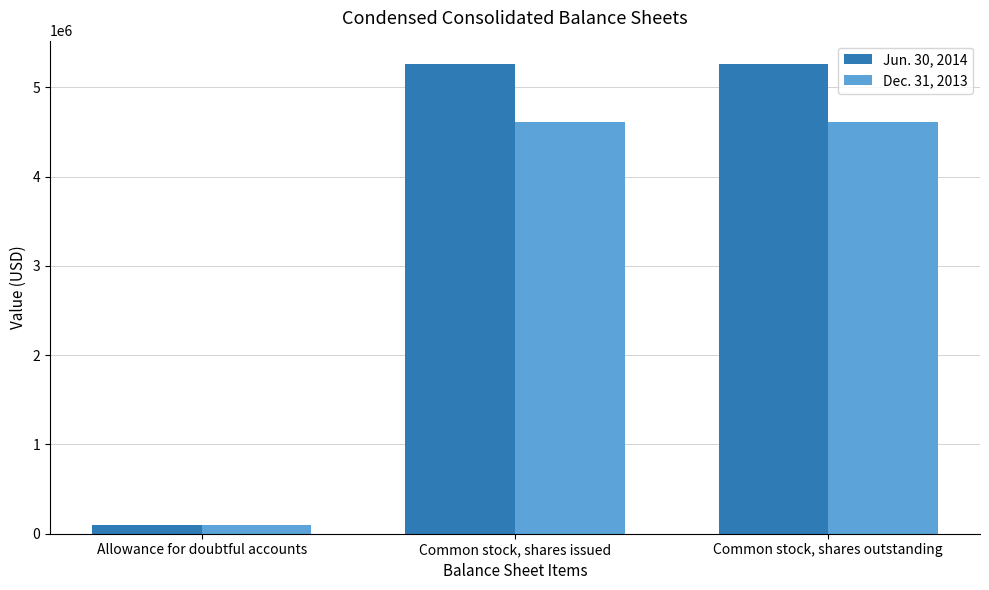

Which series has the widest spread of values?

Jun. 30, 2014